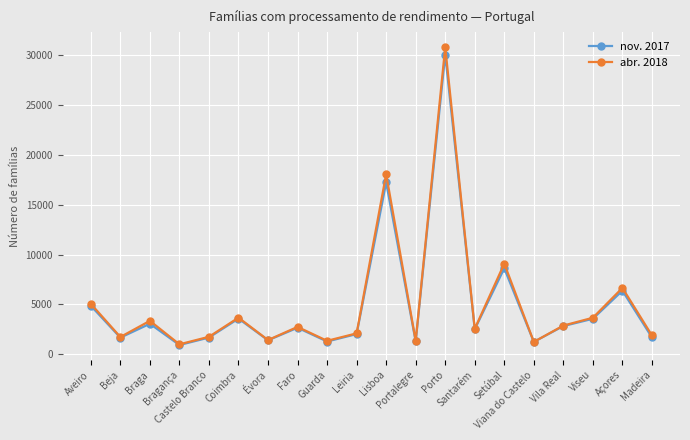

The abr. 2018 series shows 2769 at Aveiro. True or false?

False